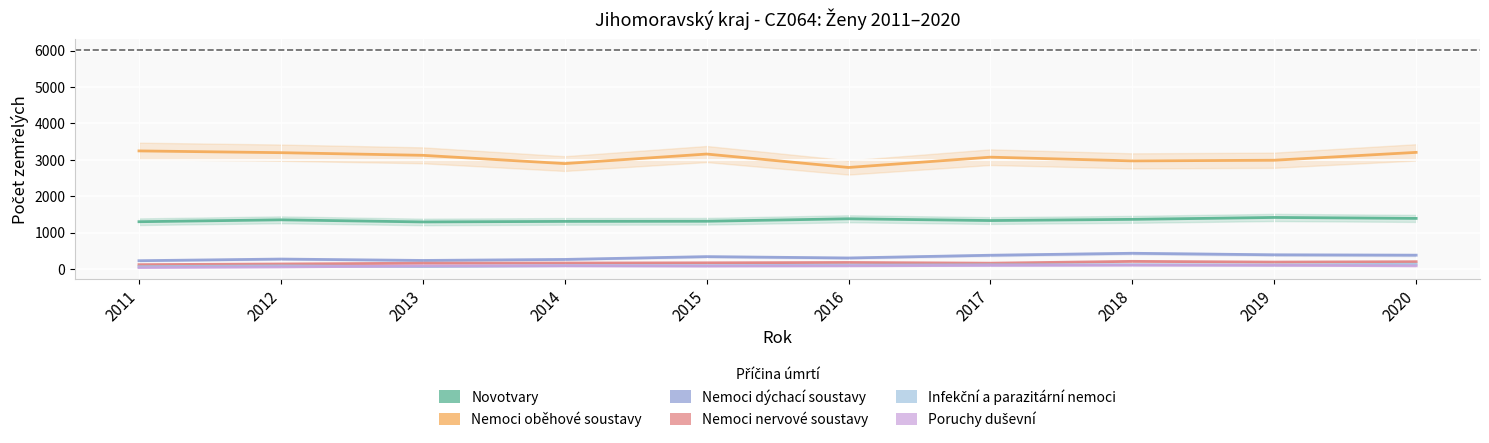

List the series in order of their peak value, highest first.

Nemoci oběhové soustavy, Novotvary, Nemoci dýchací soustavy, Nemoci nervové soustavy, Infekční a parazitární nemoci, Poruchy duševní